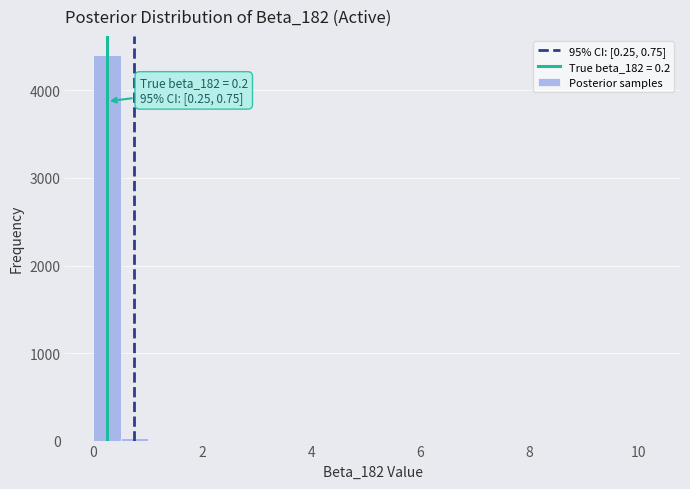

Around what value on the x-axis is the tallest bar? Give the approximate position of its centre, as read against the axis.

0.2